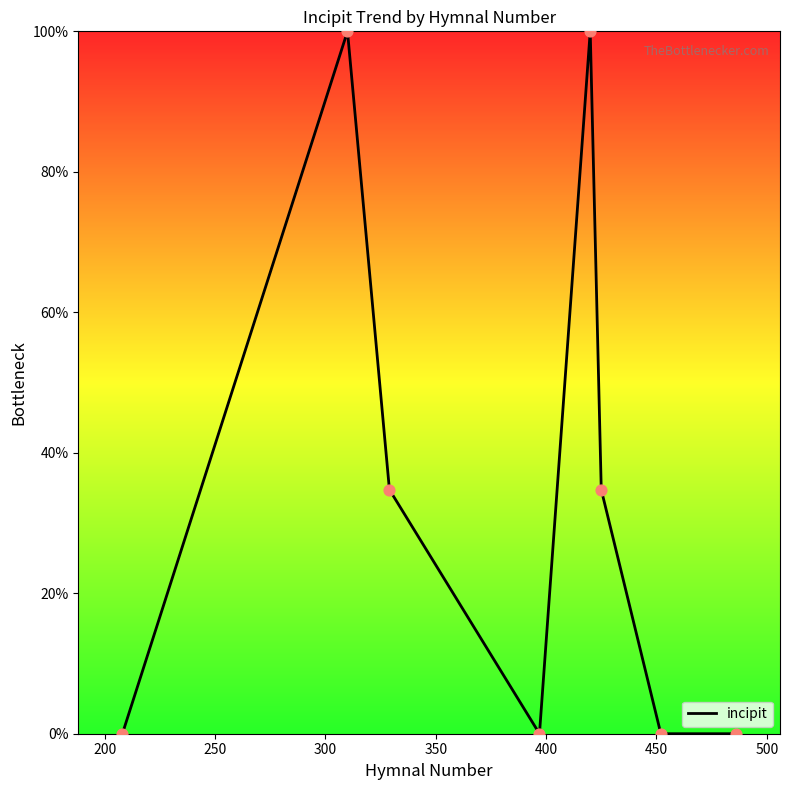

How many interior local peaks (higher than both neighbors) does the data have?

2